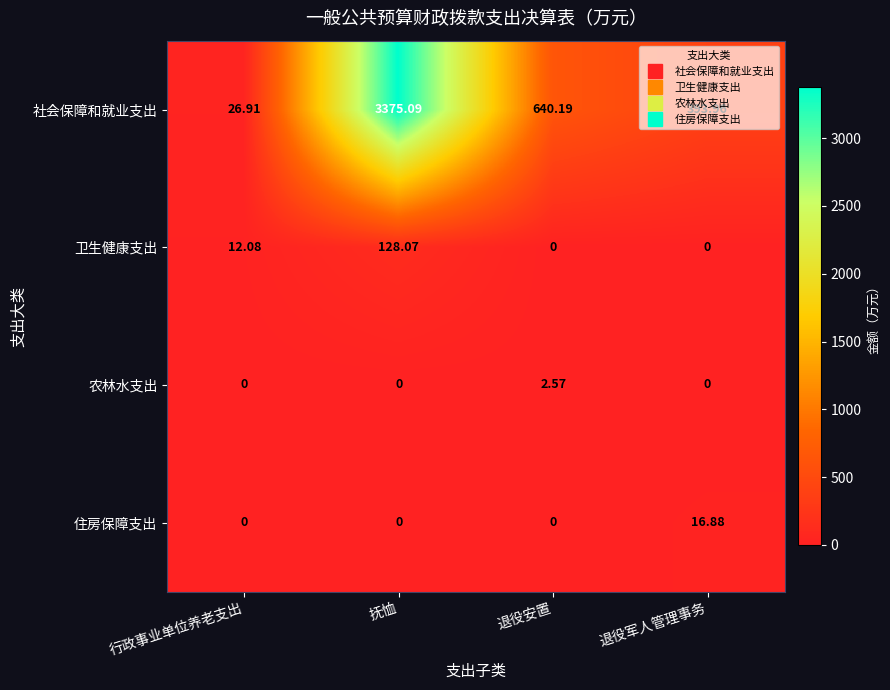

Is the value of 农林水支出 at 退役安置 greater than the value of 卫生健康支出 at 退役军人管理事务?

Yes